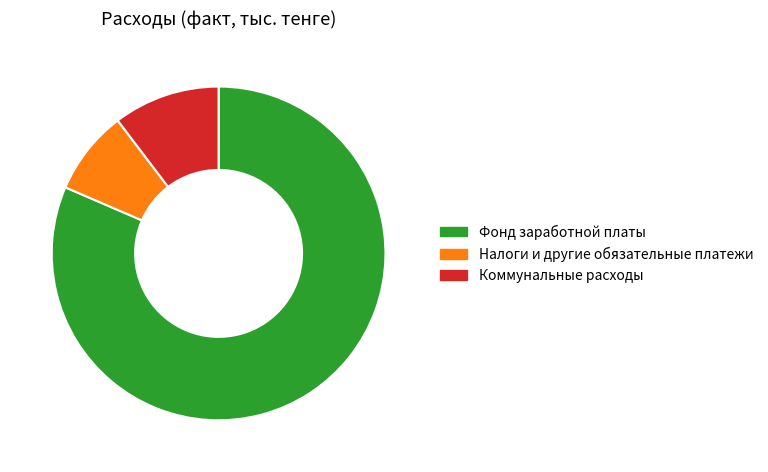

Which slice is the largest?

Фонд заработной платы